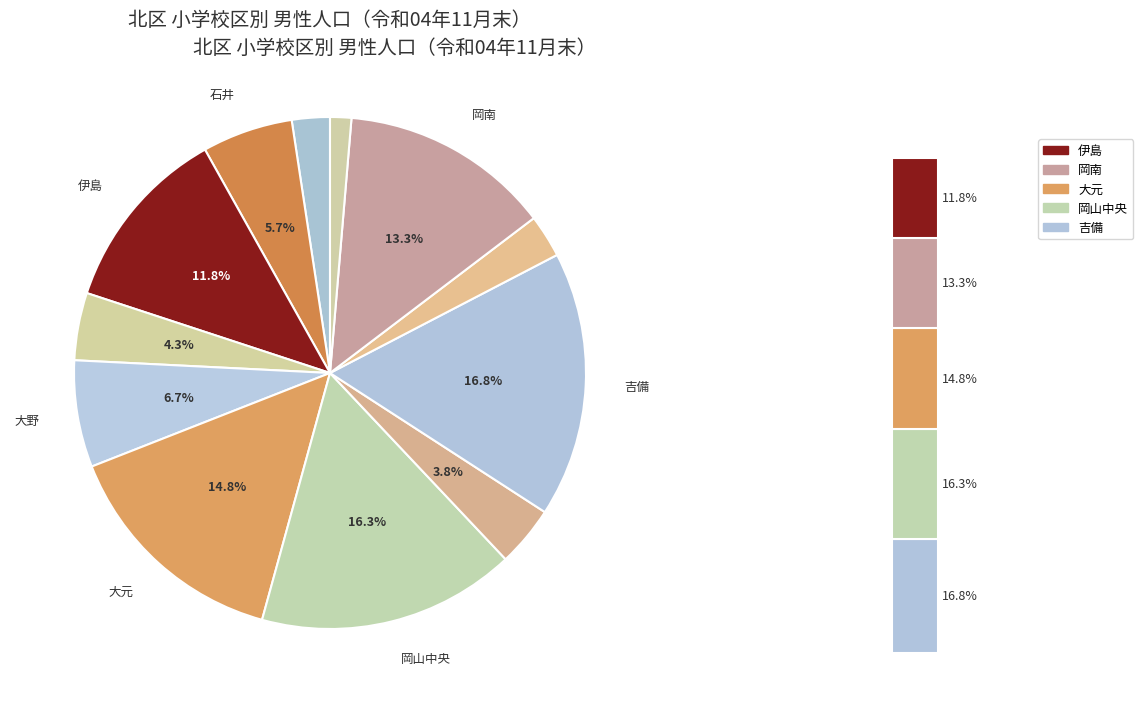

Do 大元 and 出石 together represent more than half of the pie?

No